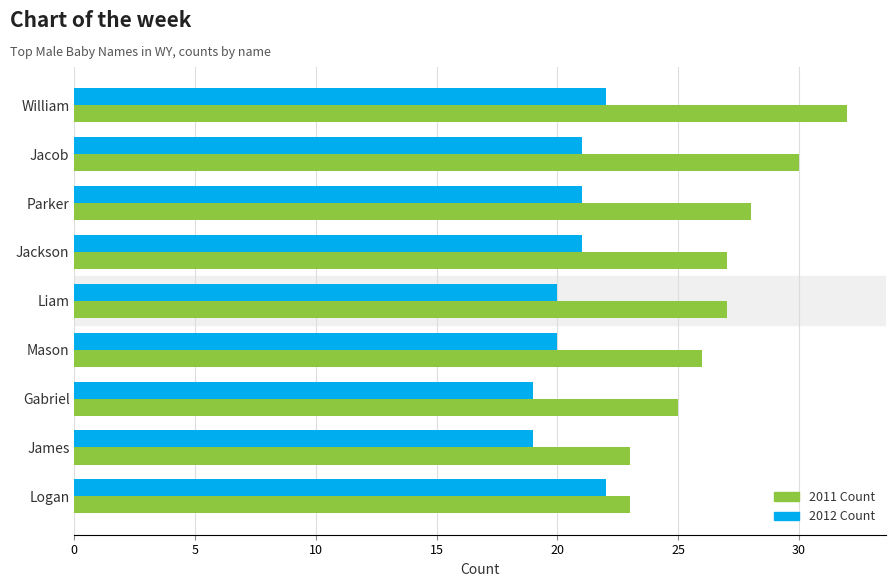

Count the number of categories in the chart.

9